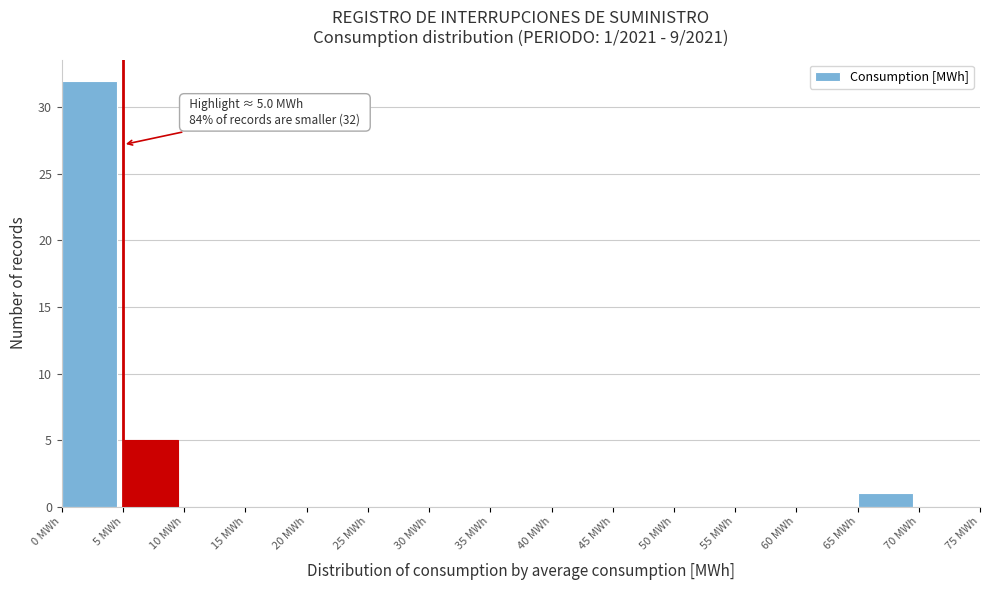

Over which range of the x-axis is the bar tallest?

0 to 5